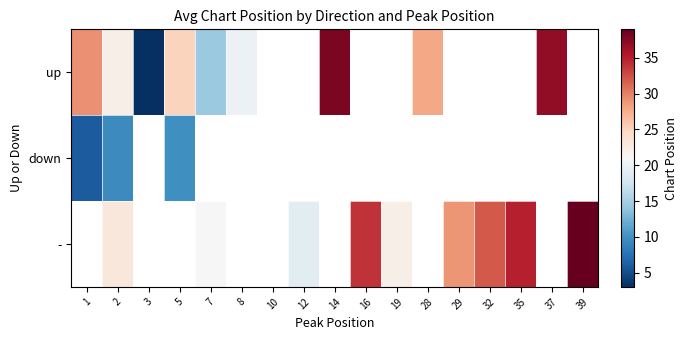

Which series changed the most between 12 and 16?

-